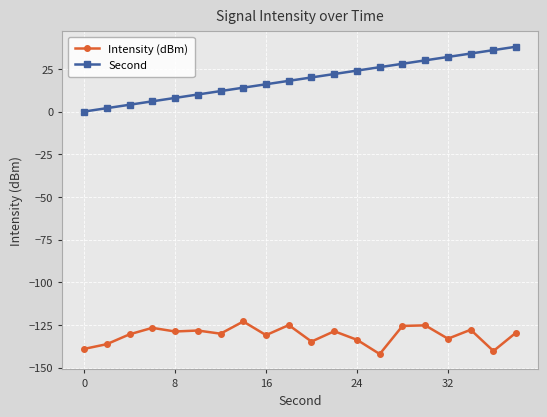

How many data points does each series have?

20